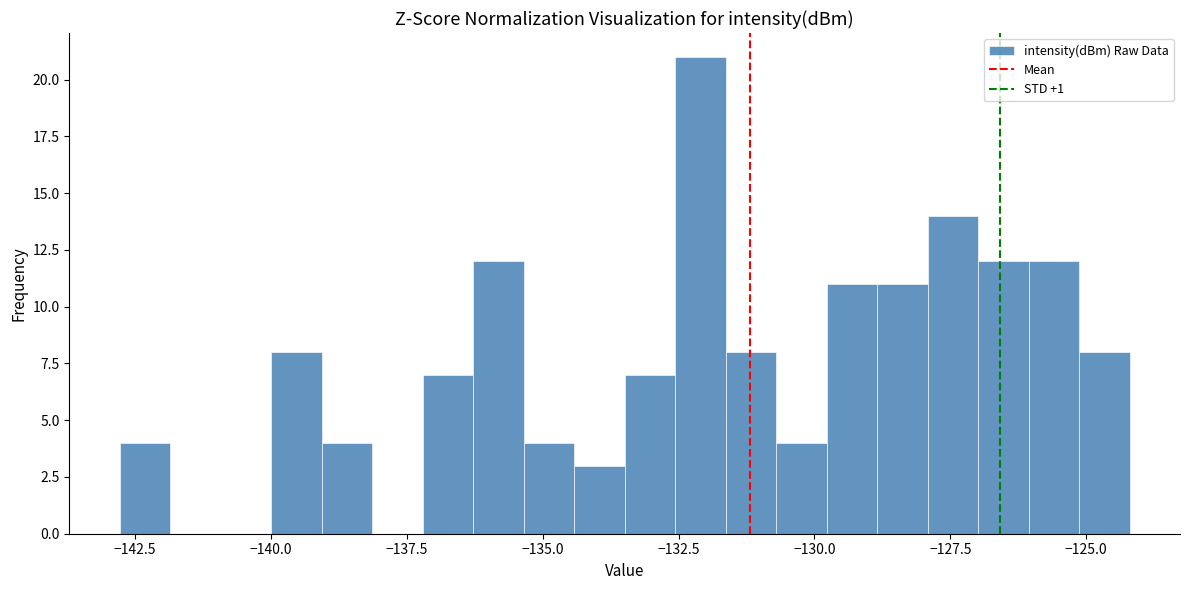

Around what value on the x-axis is the tallest bar? Give the approximate position of its centre, as read against the axis.

-132.0